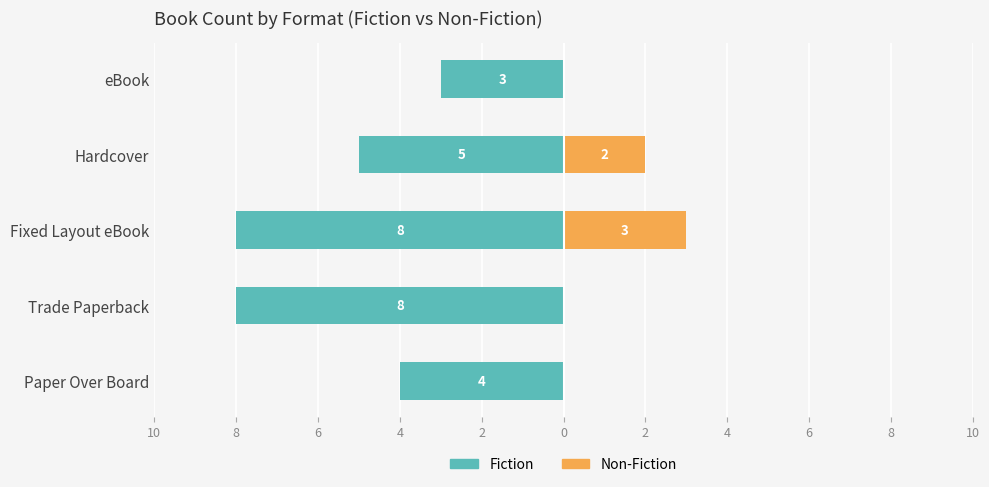

What is the average value of the Non-Fiction series?

1